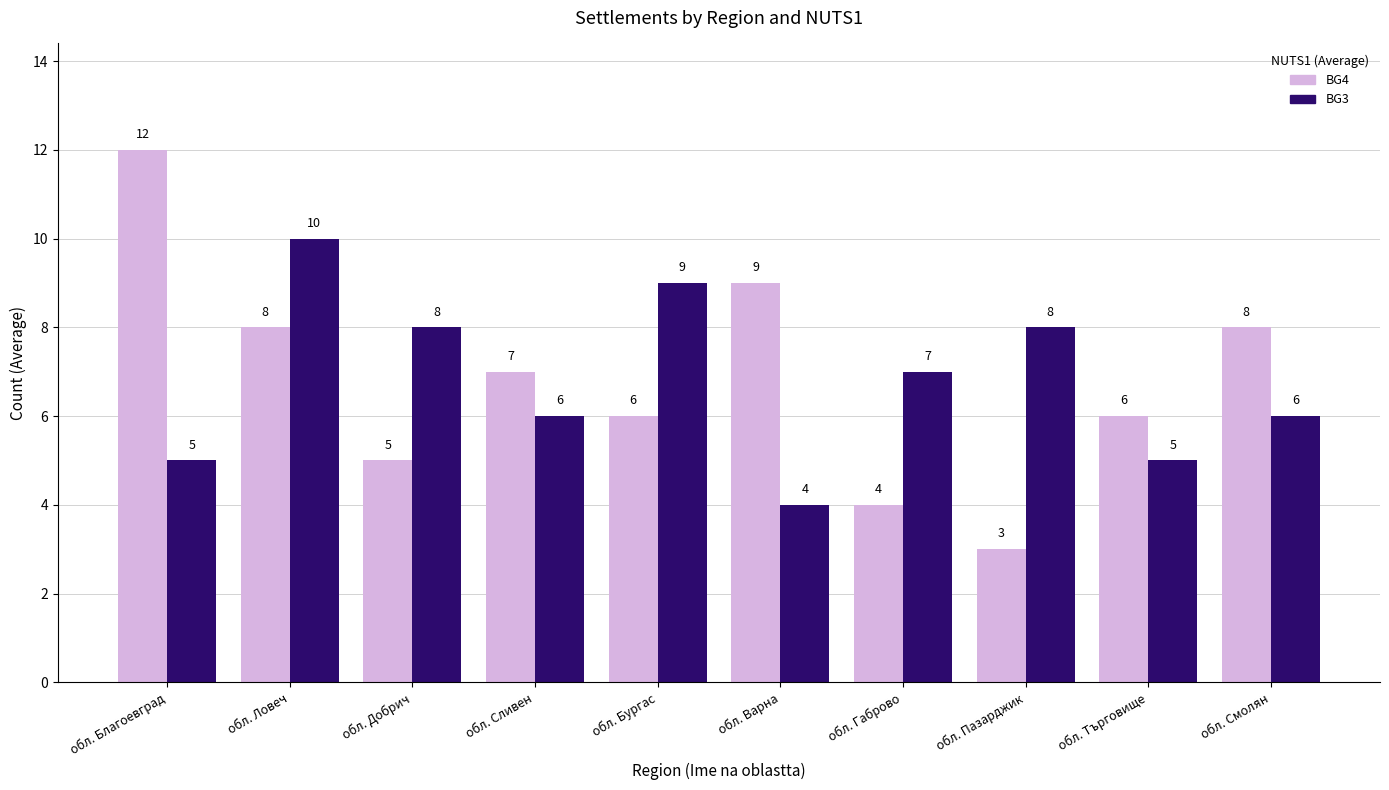

What is the value of the BG3 bar at the 4th from the left?

6